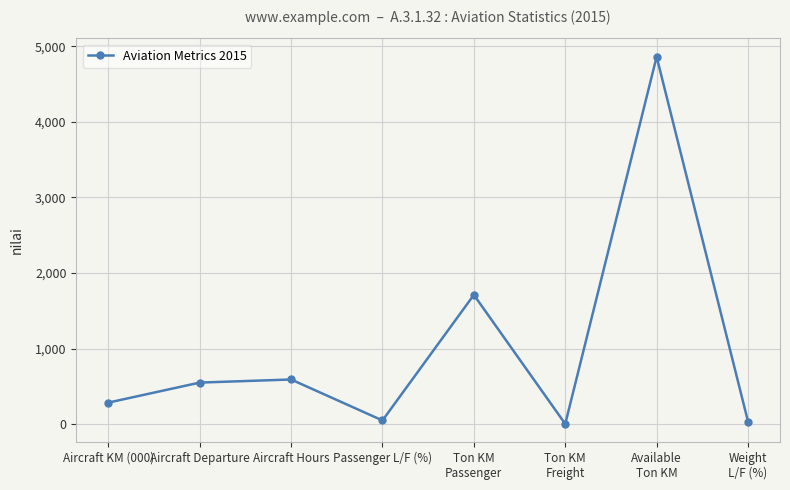

What is the difference between the maximum and minimum values?

4859